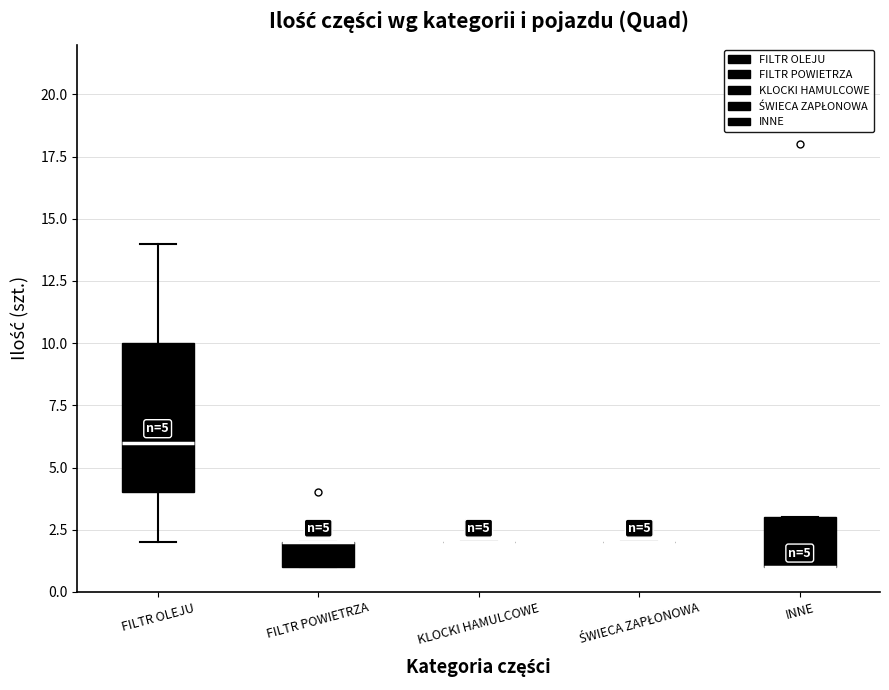

Which box is the tallest, from its lower edge to its upper edge?

FILTR OLEJU